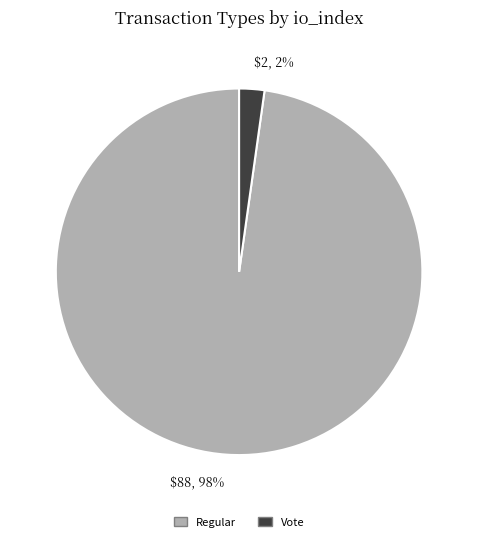

The $2, 2% slice represents 2% of the pie. True or false?

True